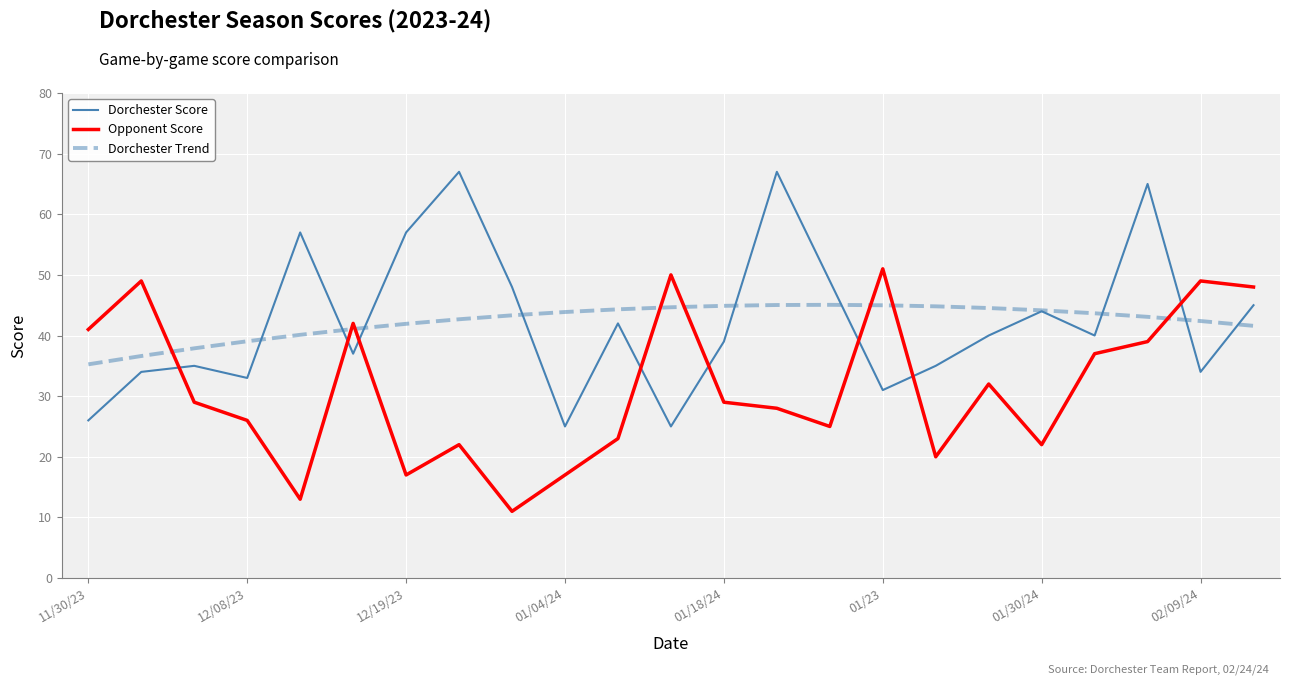

What is the greatest value displayed?

67.0